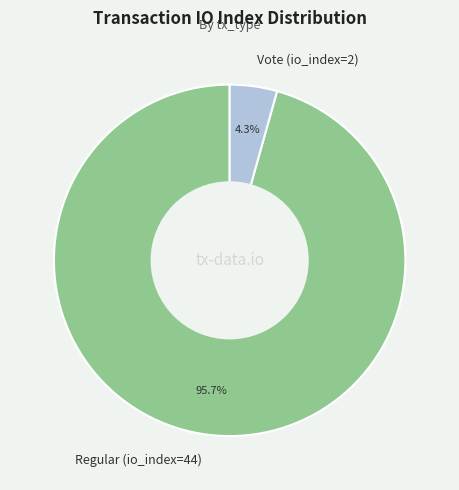

To the nearest percent, what is the difference between the Vote (io_index=2) and Regular (io_index=44) slice percentages?

91%